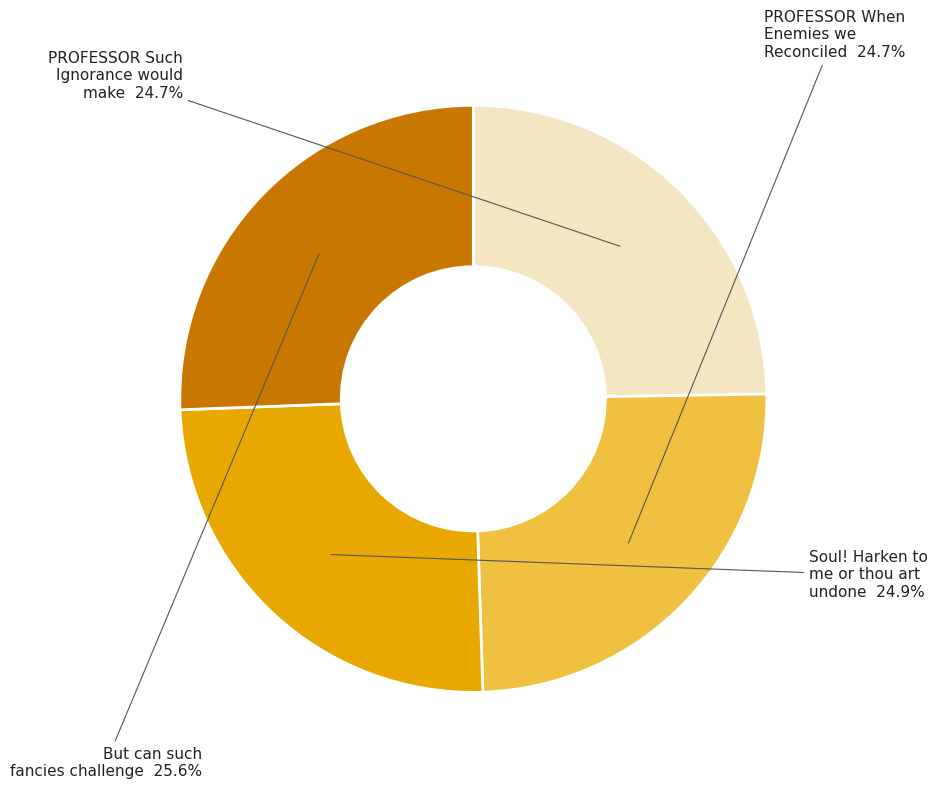

True or false: PROFESSOR When Enemies we Reconciled accounts for 34% of the total.

False